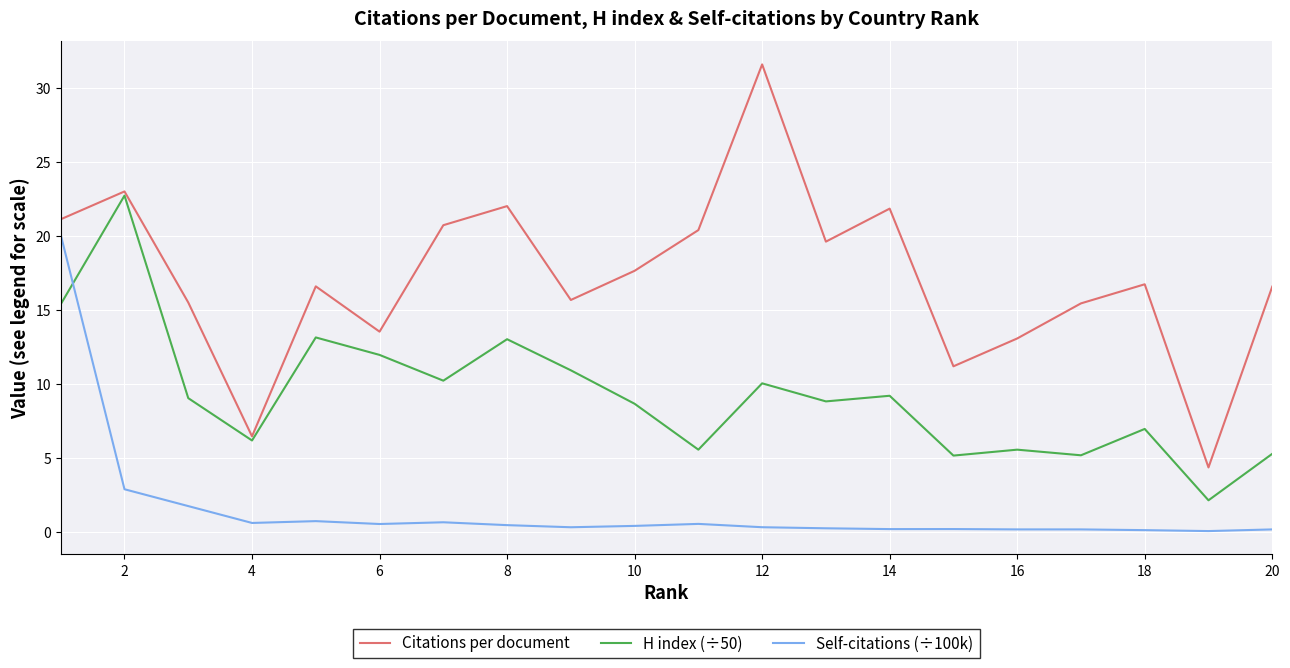

What is the lowest value of the Citations per document series?

4.4